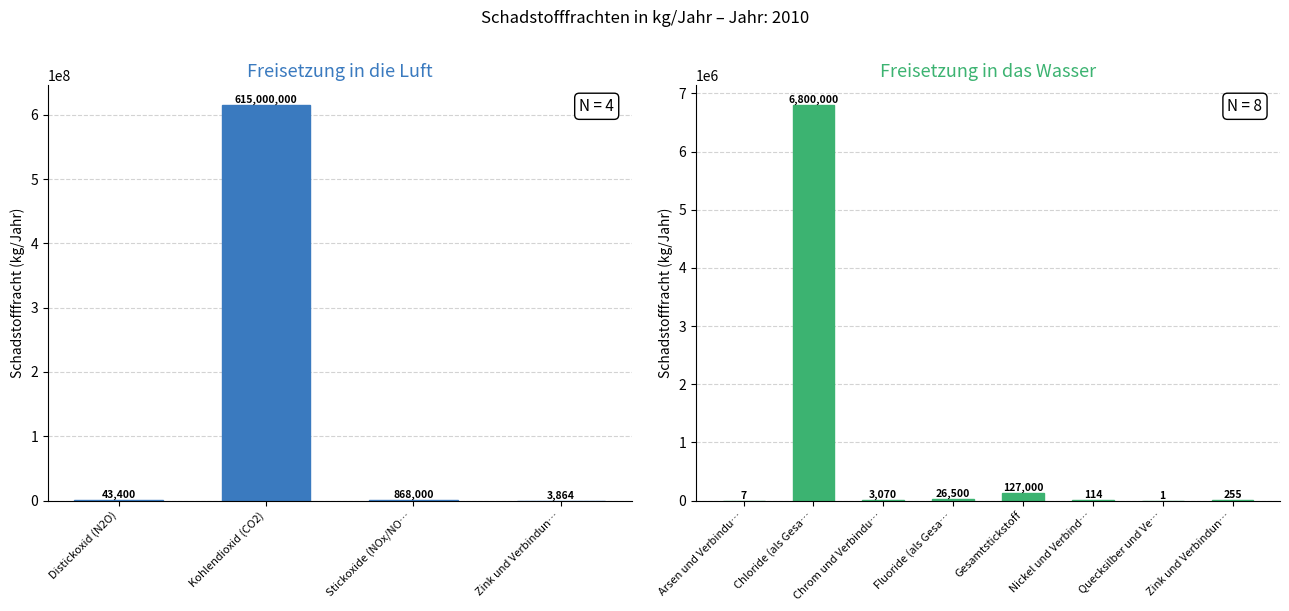

What is the total value across all series at Fluoride (als Gesamt-F)?

26500